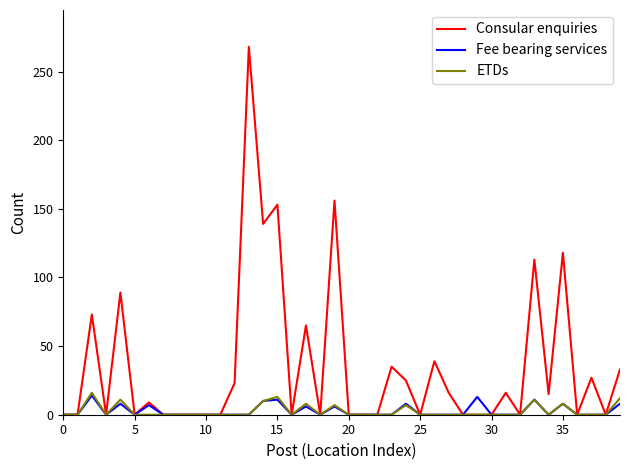

Which series has the largest total across all categories?

Consular enquiries